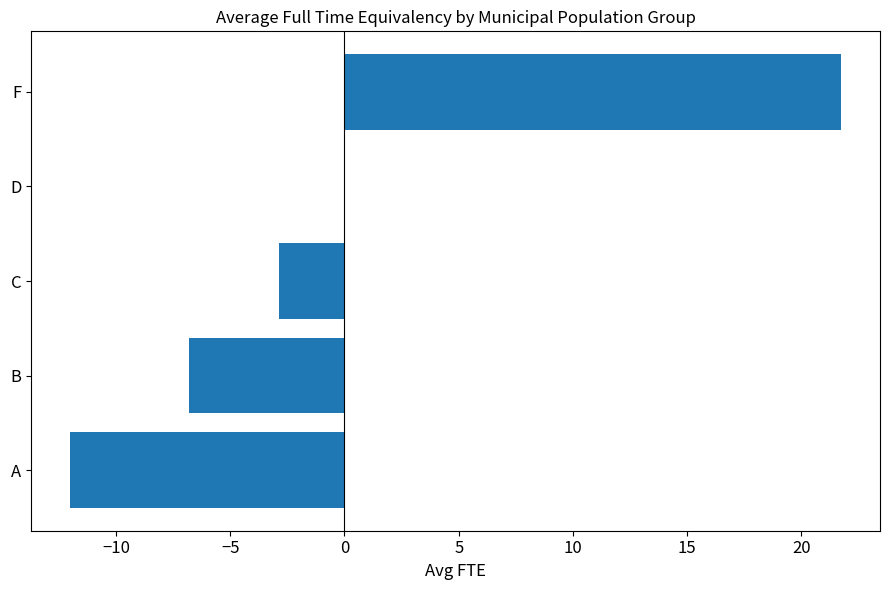

What is the sum of the values at D and F?

21.8